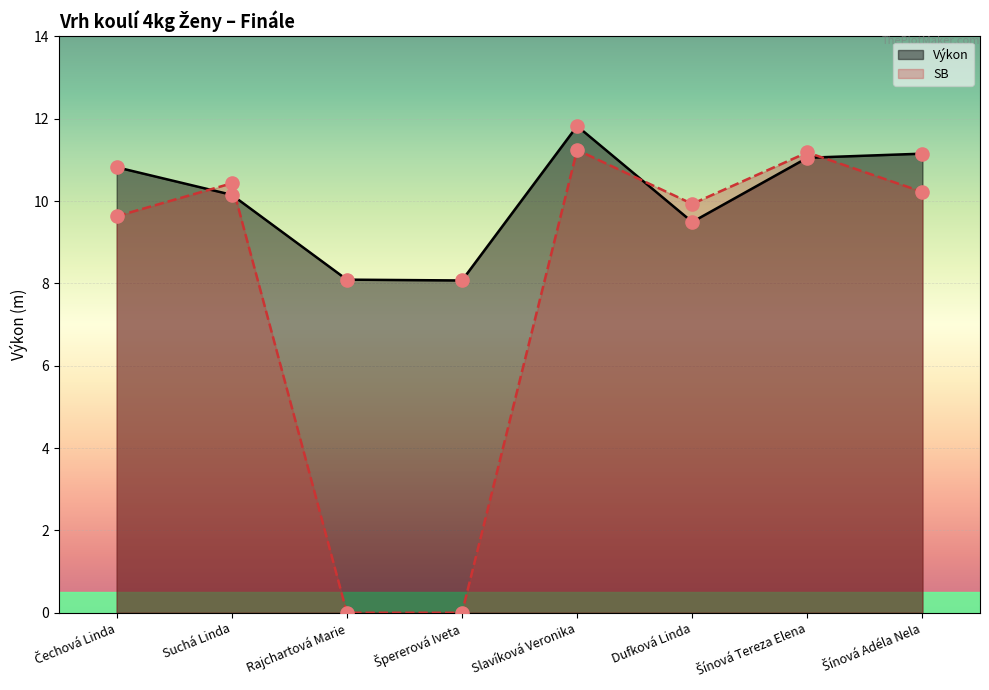

What is the total value across all series at Špererová Iveta?

8.1